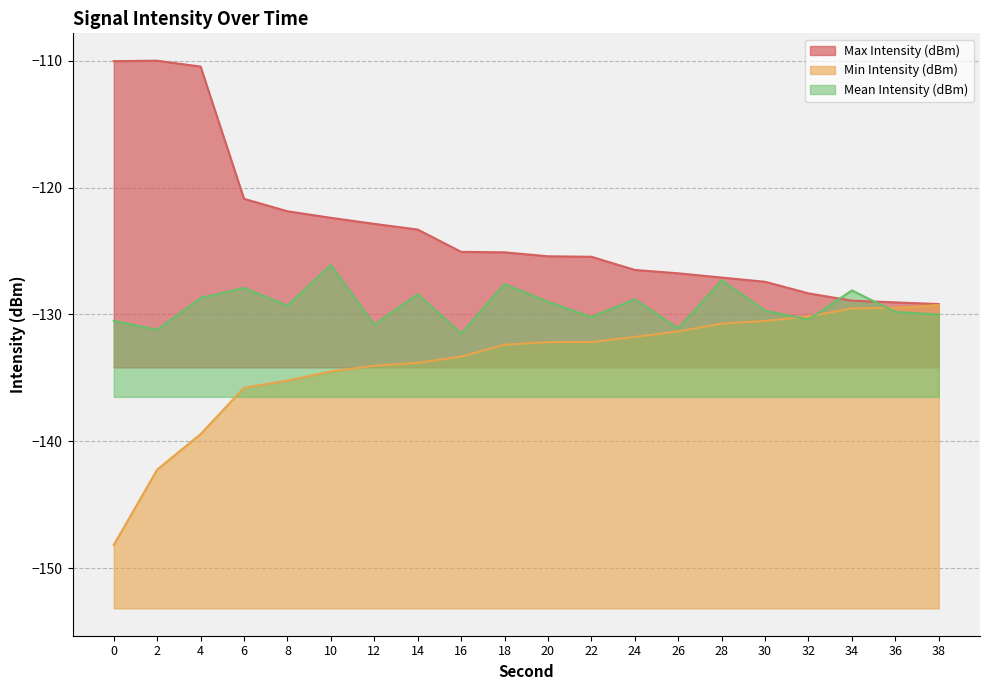

At which label does Mean Intensity (dBm) reach its peak?

10